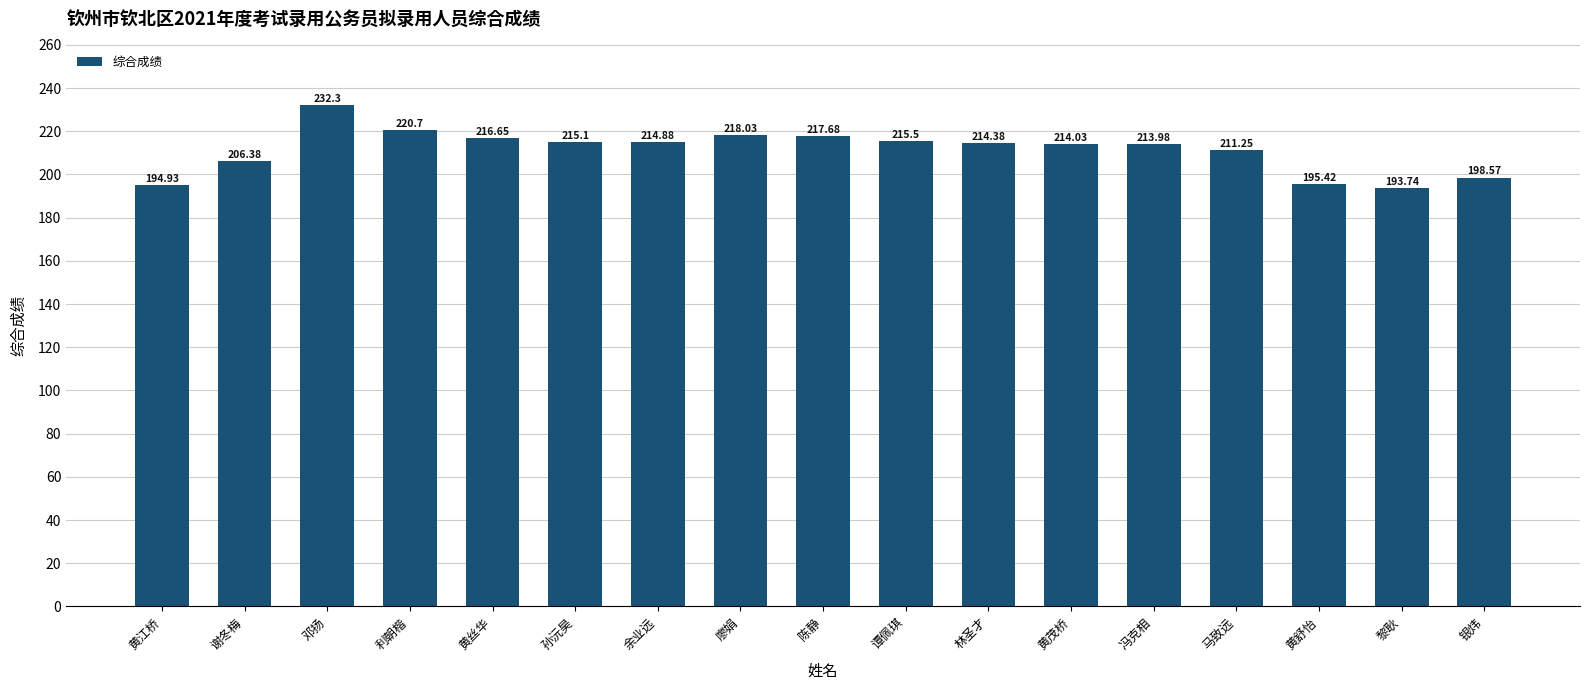

What is the difference between the second highest and second lowest values?

25.8